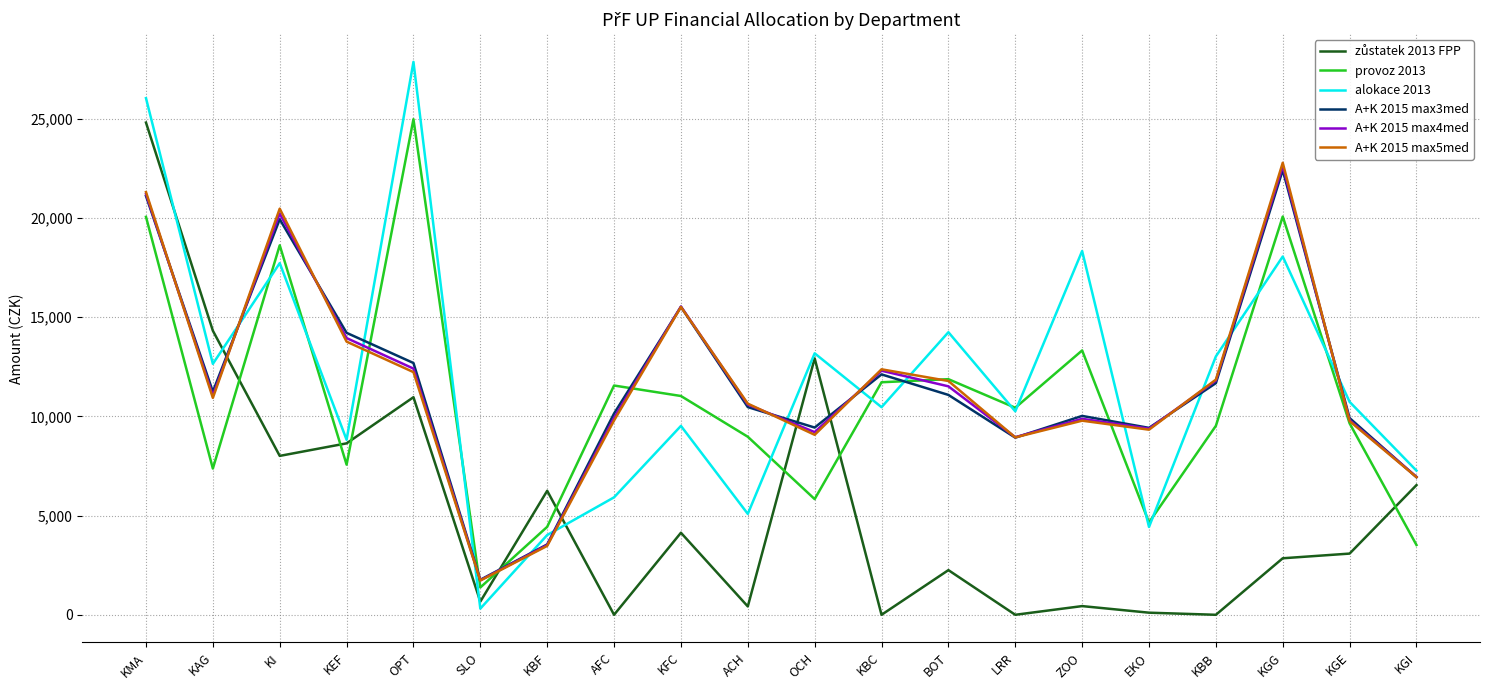

Between which two adjacent categories do A+K 2015 max5med and alokace 2013 first intersect?

KAG and KI